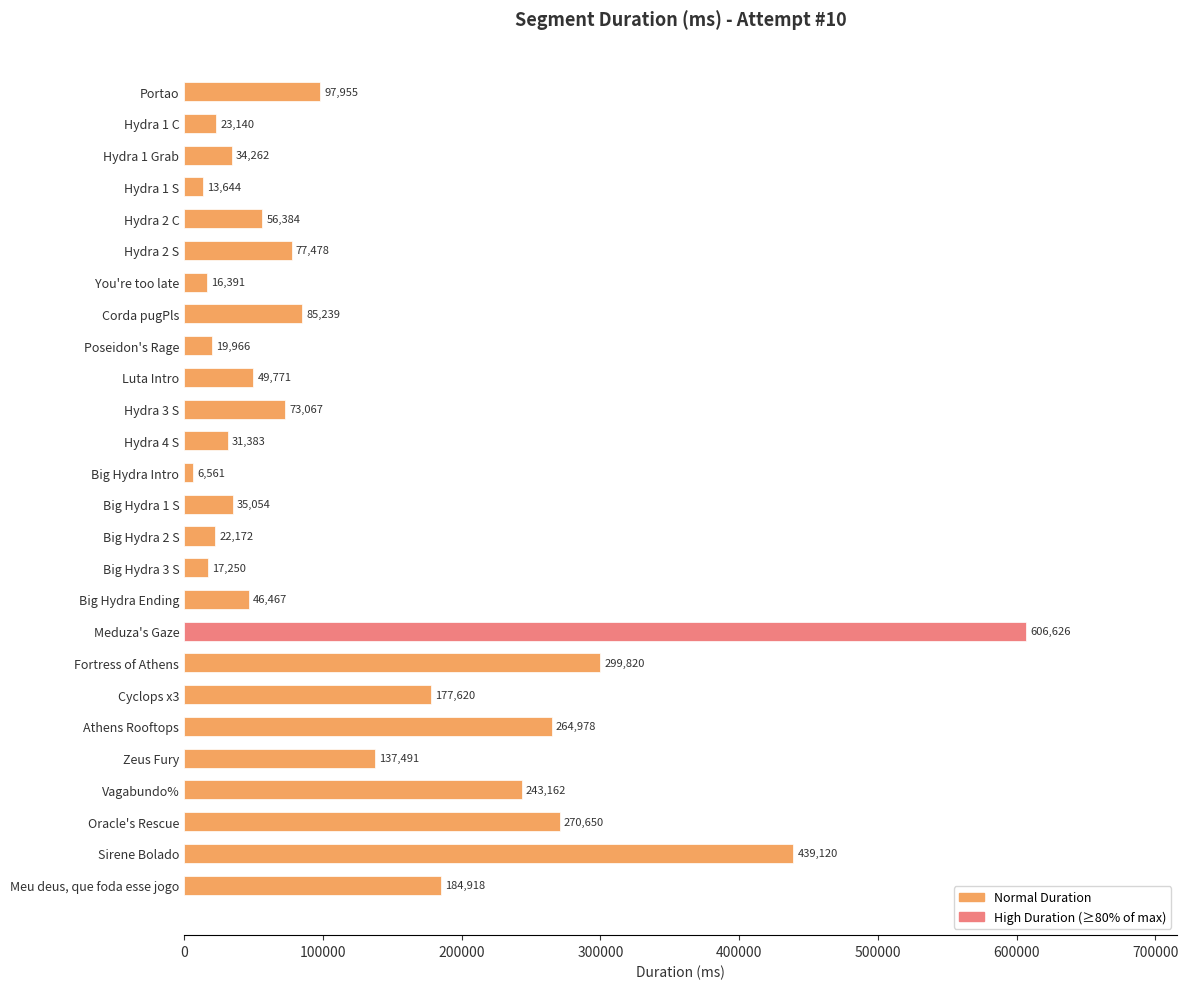

List the labels in order of value, smallest first.

Big Hydra Intro, Hydra 1 S, You're too late, Big Hydra 3 S, Poseidon's Rage, Big Hydra 2 S, Hydra 1 C, Hydra 4 S, Hydra 1 Grab, Big Hydra 1 S, Big Hydra Ending, Luta Intro, Hydra 2 C, Hydra 3 S, Hydra 2 S, Corda pugPls, Portao, Zeus Fury, Cyclops x3, Meu deus, que foda esse jogo, Vagabundo%, Athens Rooftops, Oracle's Rescue, Fortress of Athens, Sirene Bolado, Meduza's Gaze